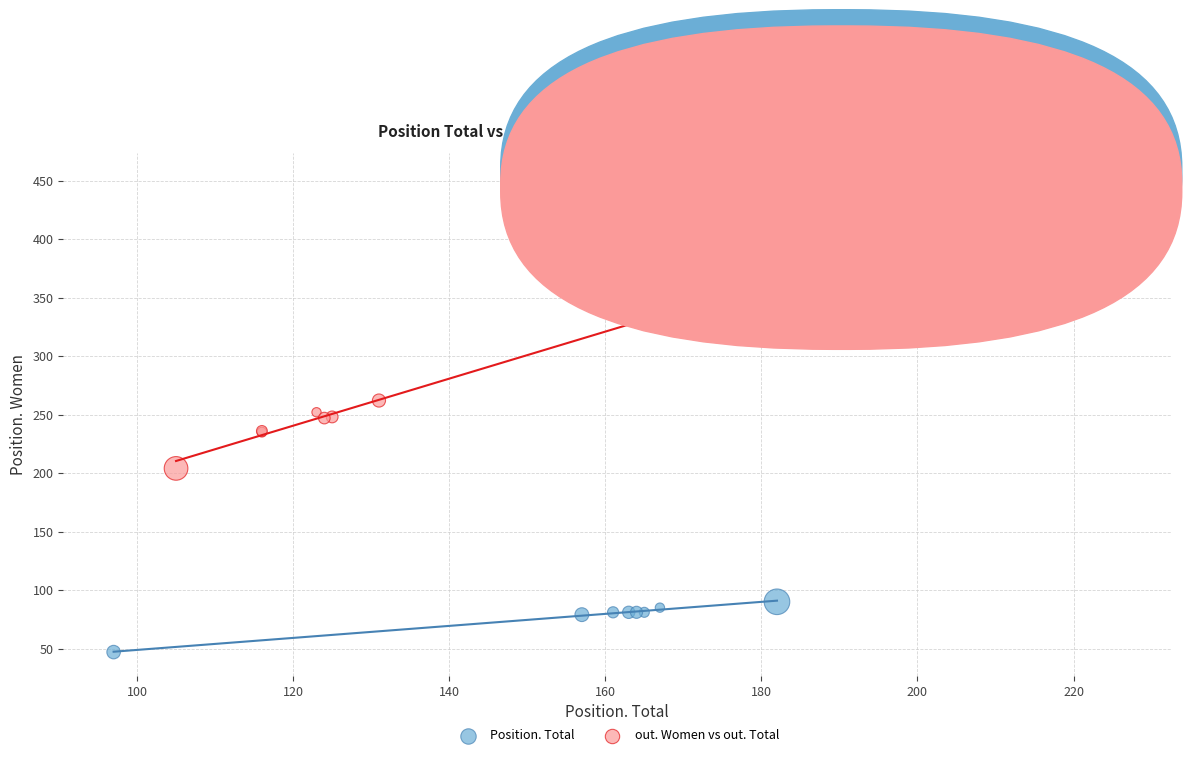

Which series has the largest Y range (max minus min)?

out. Women vs out. Total